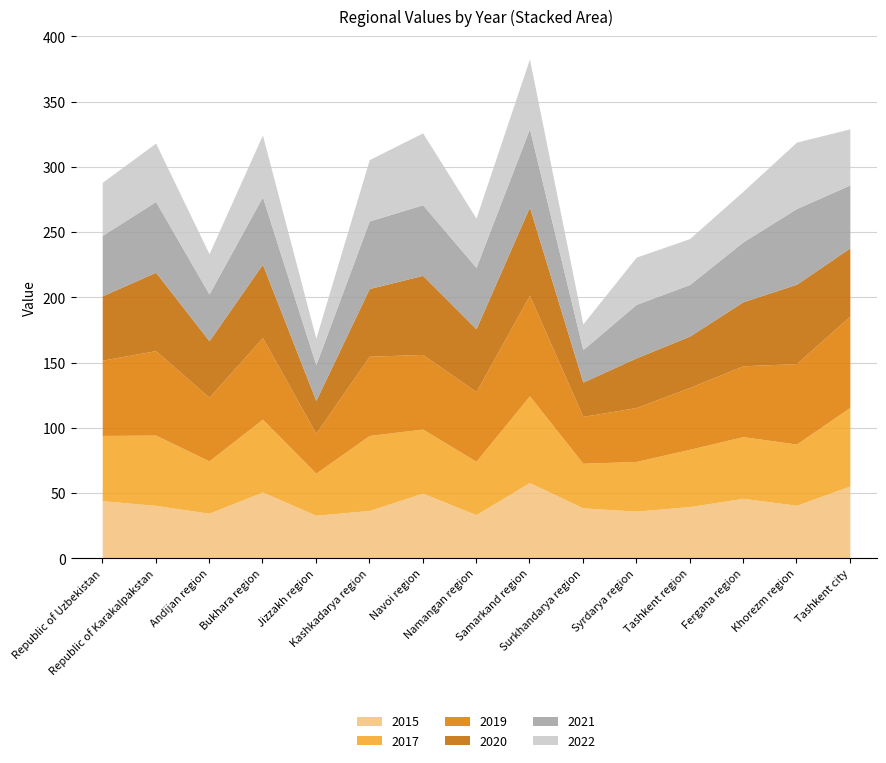

At which category is the sum across all series the highest?

Samarkand region